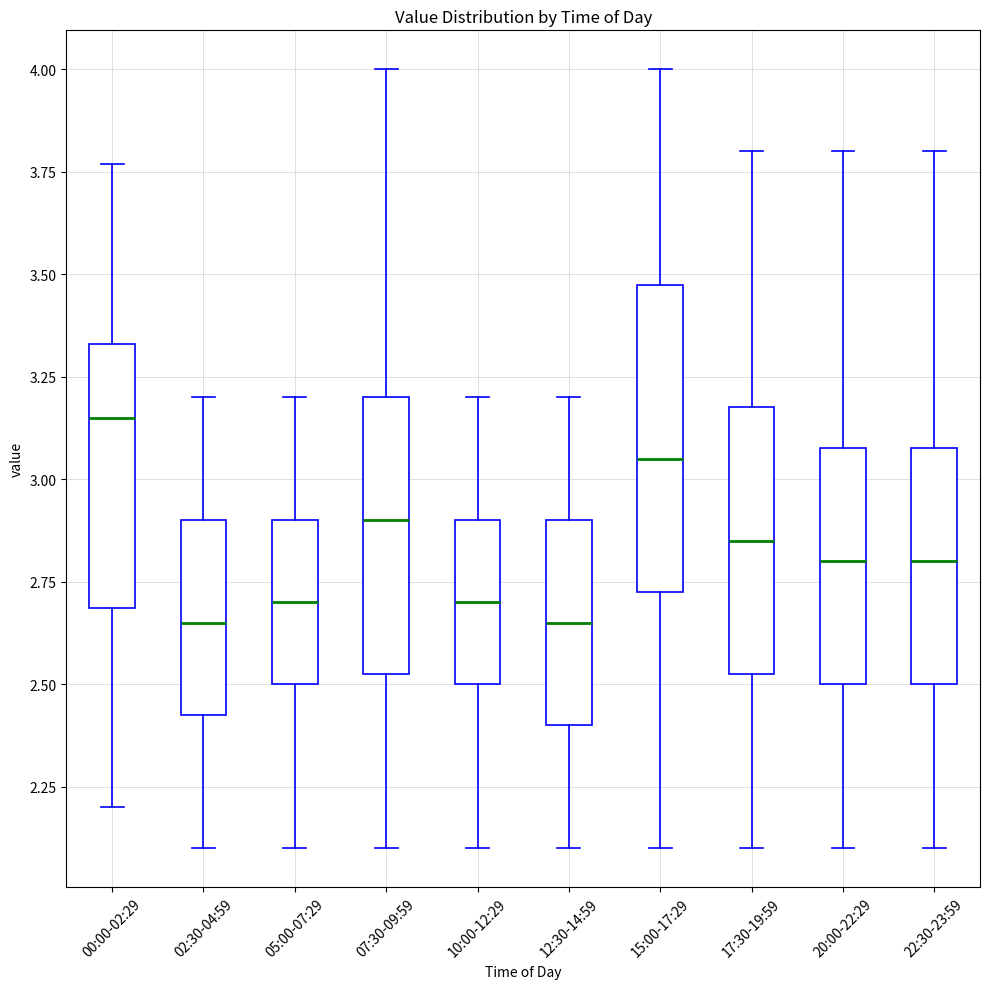

Which box is the tallest, from its lower edge to its upper edge?

15:00-17:29